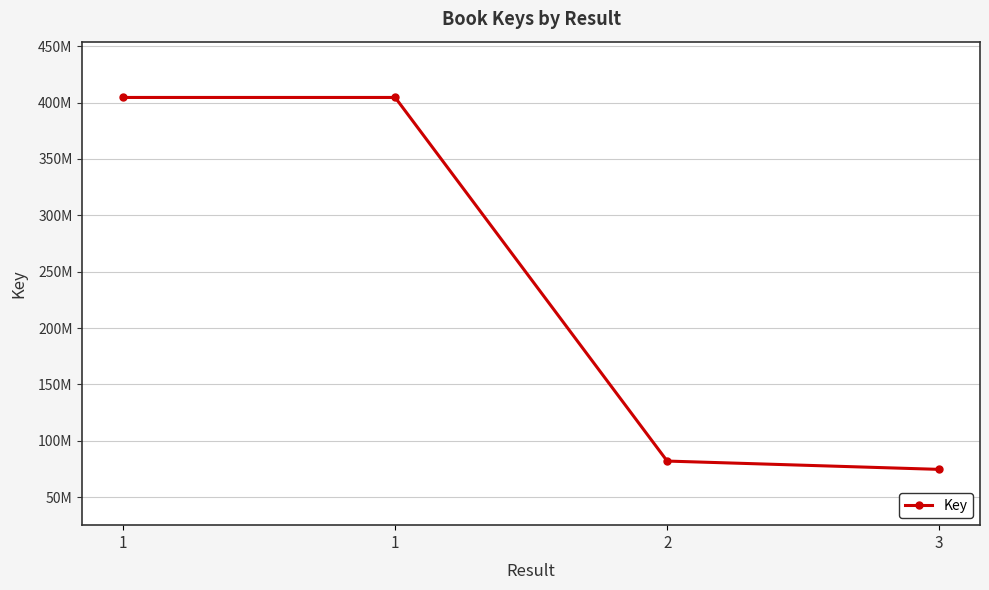

What is the change in value from 2 to 3?

-7378345